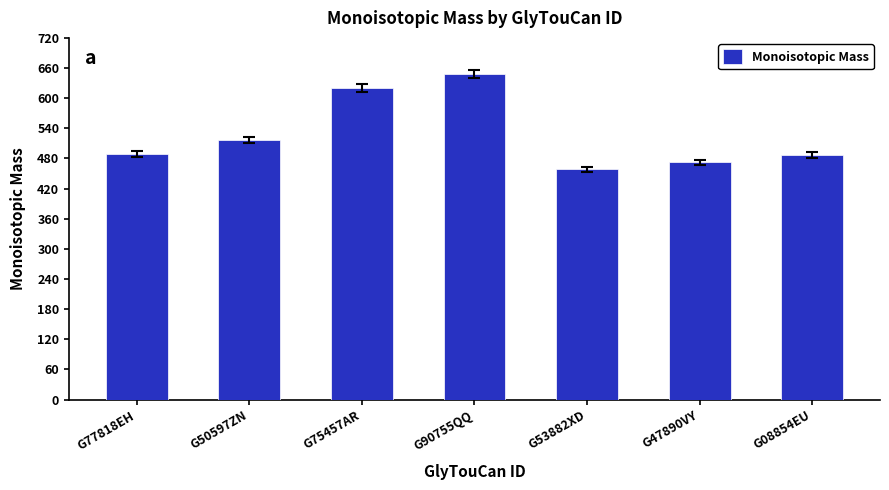

What is the label of the 2nd bar from the left?

G50597ZN